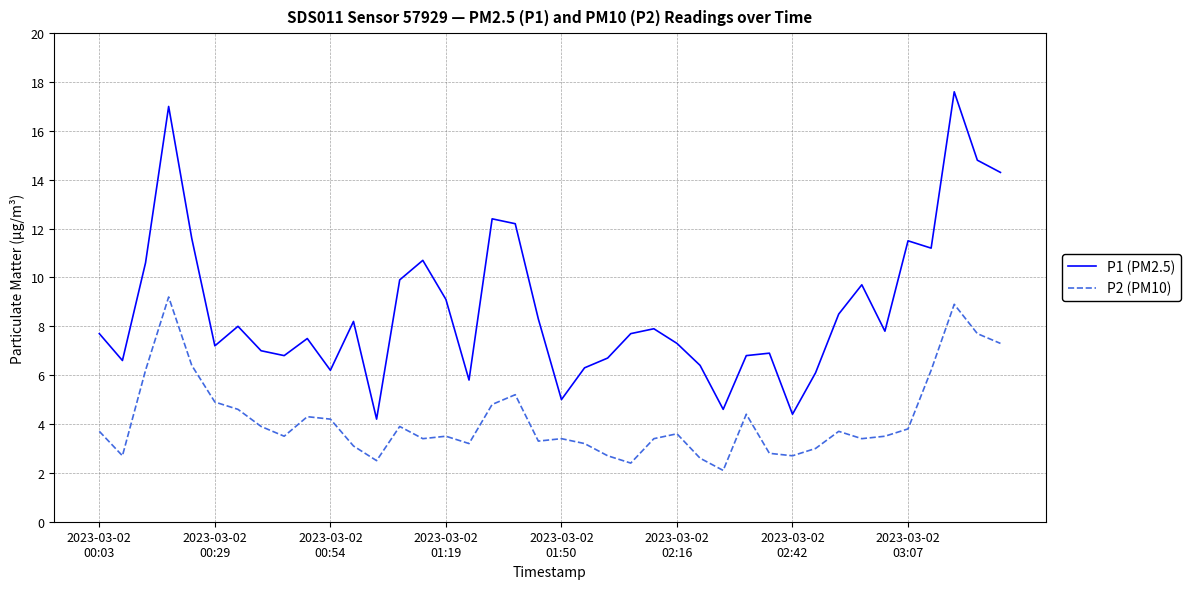

Rank the series by their average value, from lowest to highest.

P2 (PM10), P1 (PM2.5)